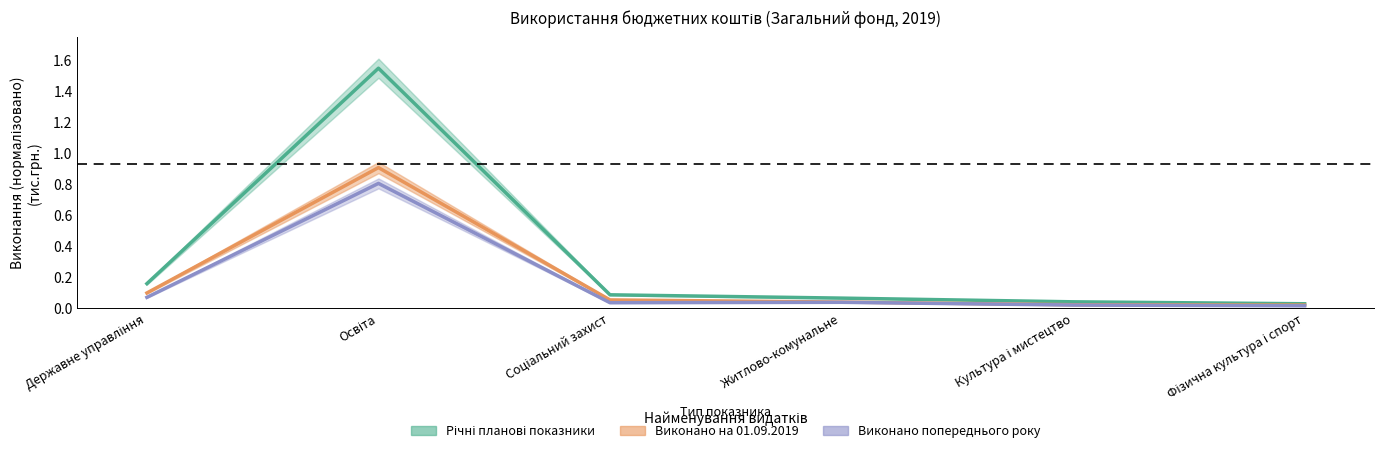

What are all the series names shown in the legend?

Річні планові показники, Виконано на 01.09.2019, Виконано попереднього року